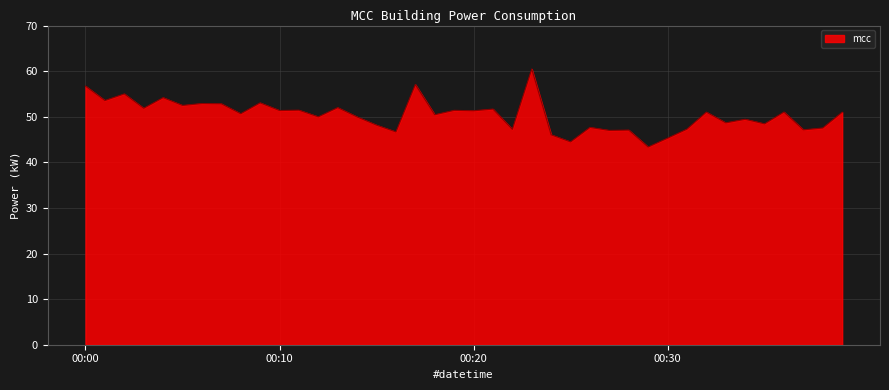

What is the maximum value shown in the chart?

60.5